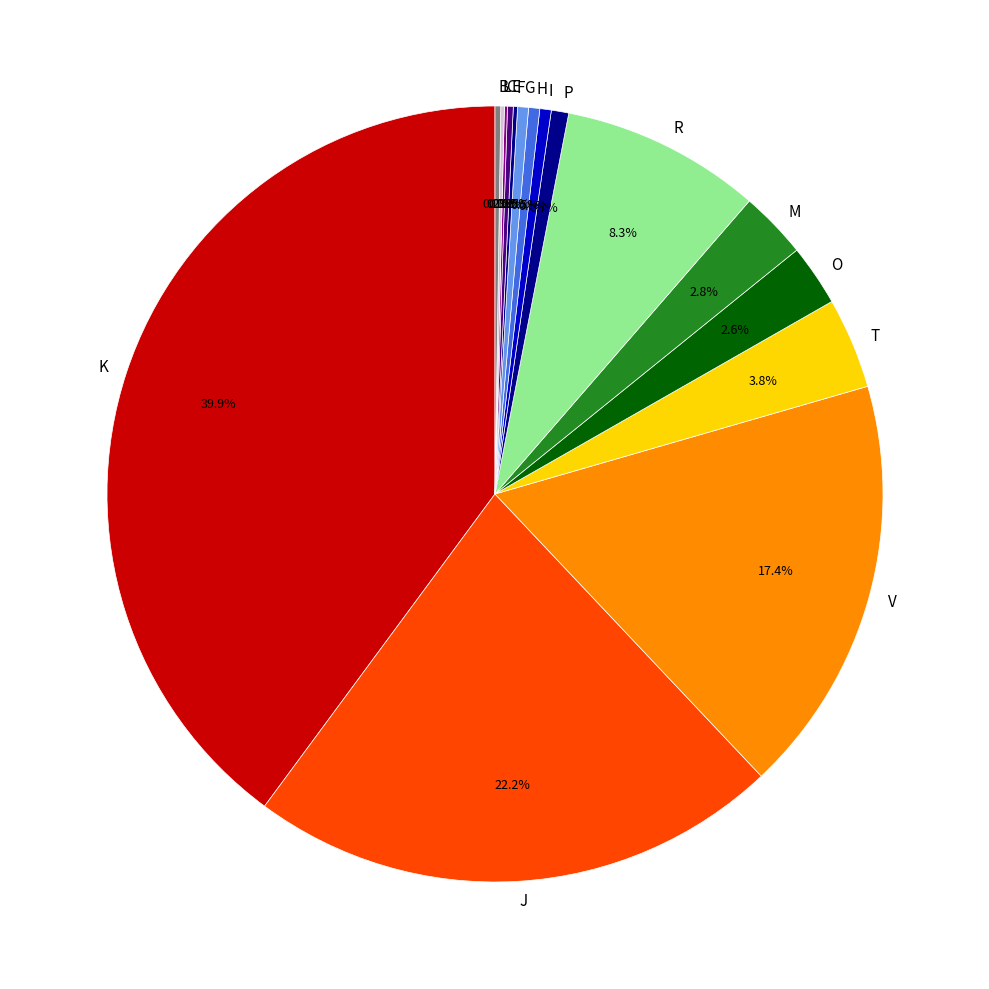

Which has a higher value, O or J?

J